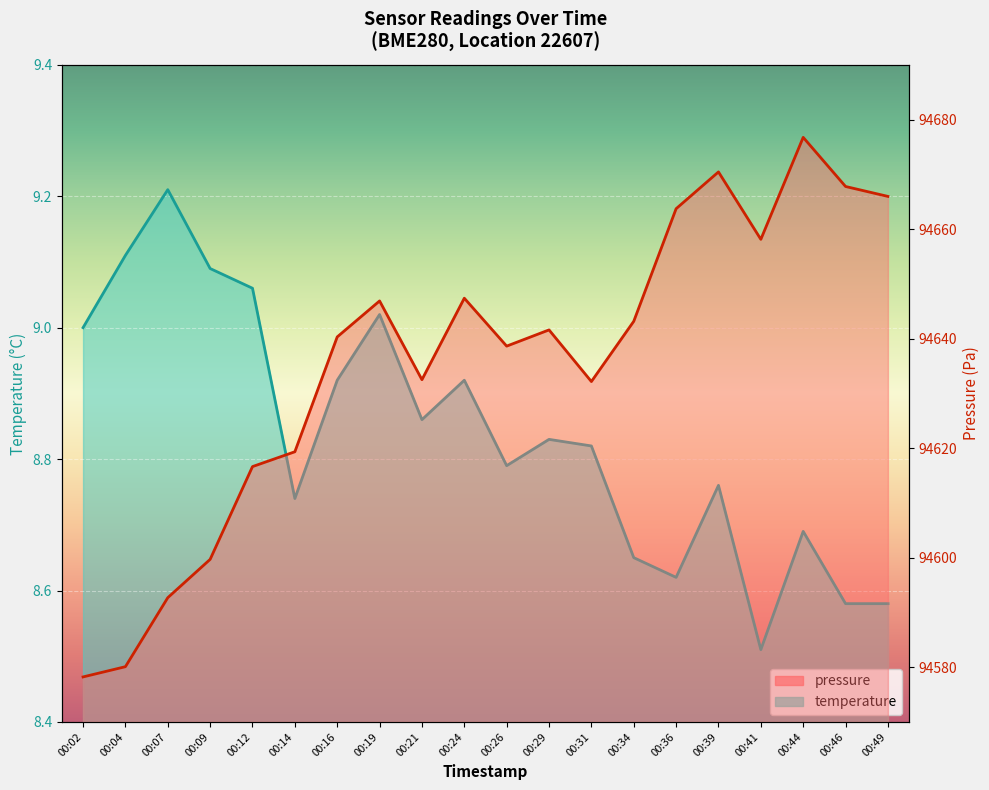

Does the chart display data point markers on the line(s)?

No